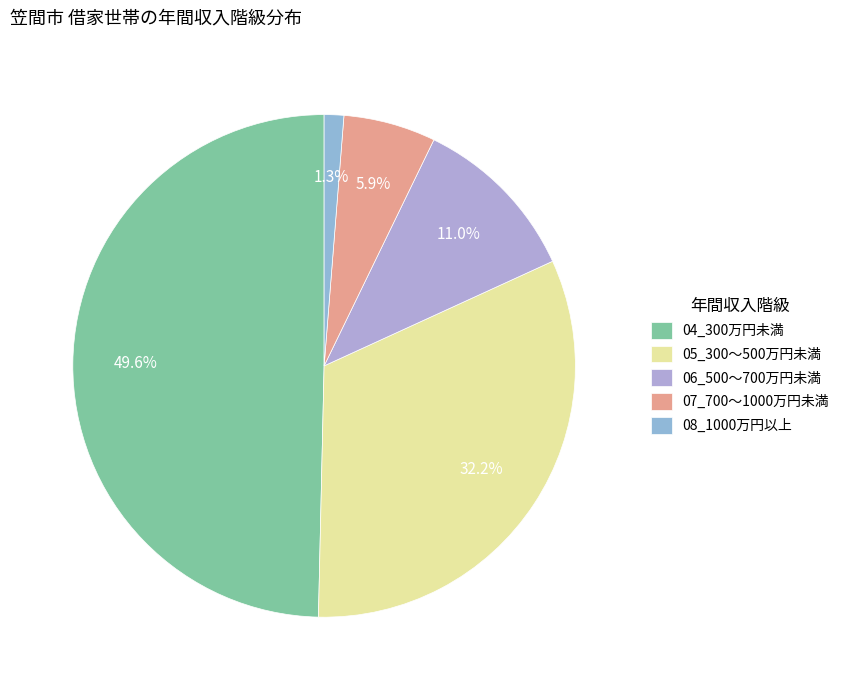

Count the number of slices in the pie.

5